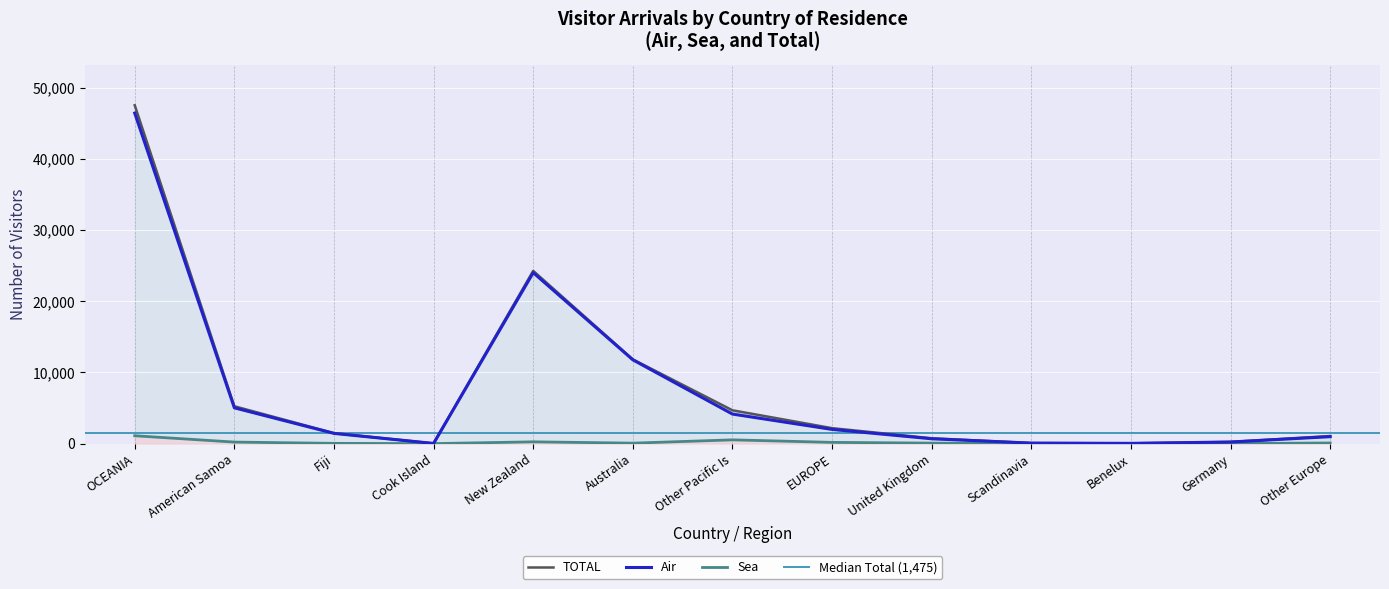

True or false: Air and TOTAL intersect in this chart.

False